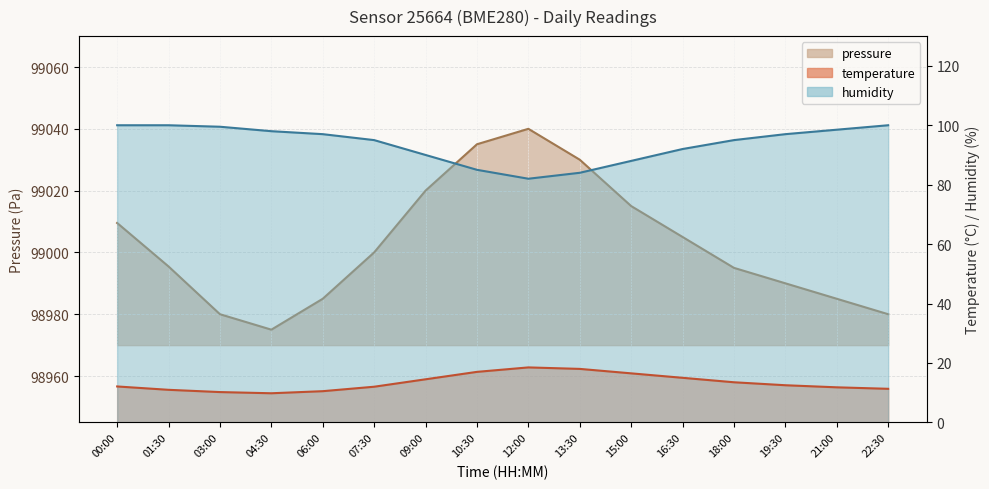

What is the label of the 10th point from the right?

09:00